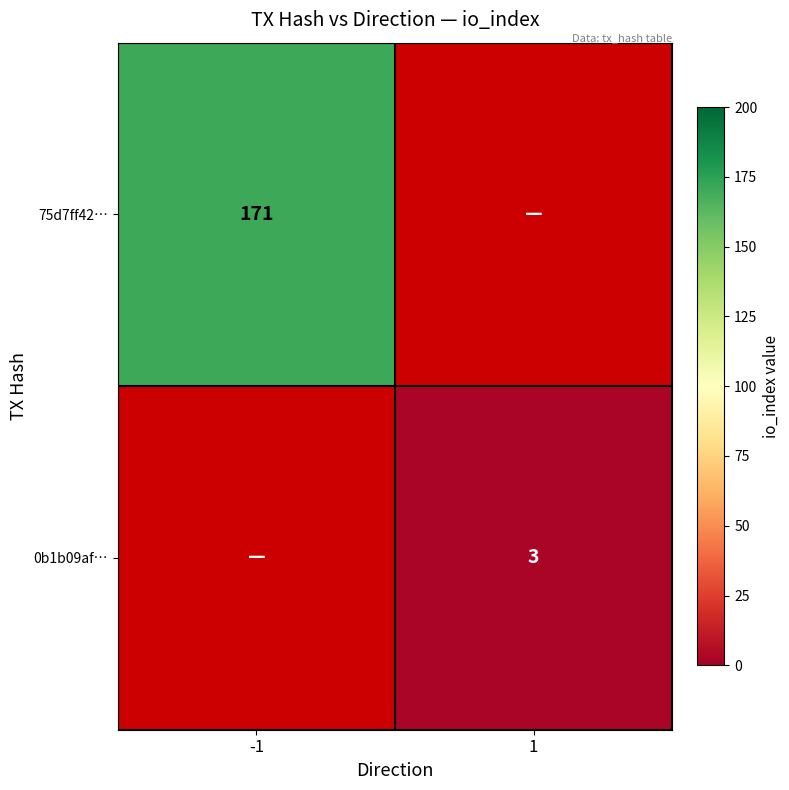

Is it true that 75d7ff42… equals 171 at -1?

True